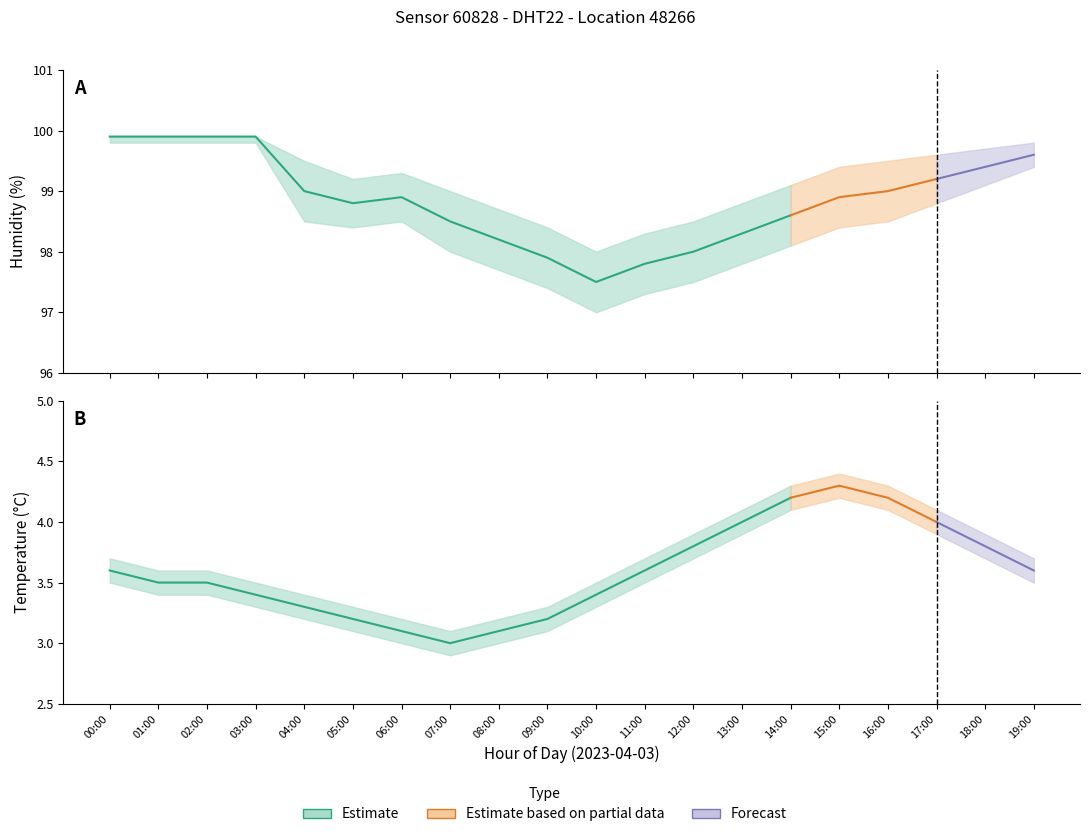

The humidity_lower series shows 164.7 at 09:00. True or false?

False